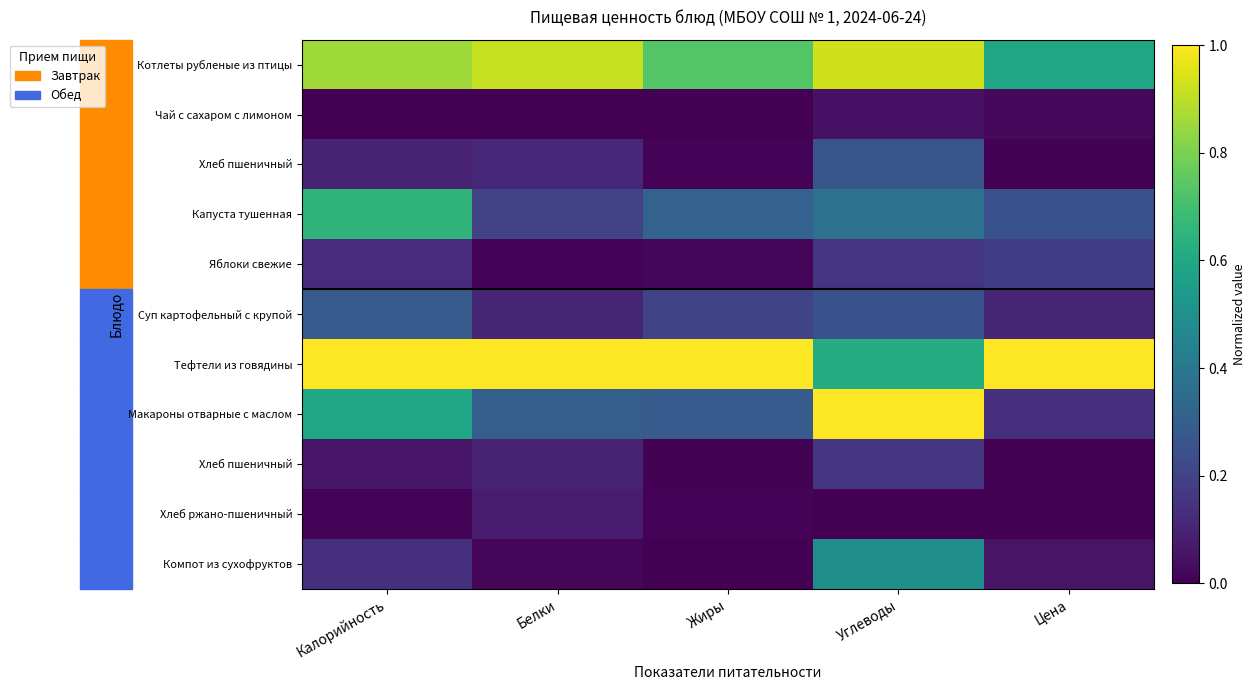

How many series are shown in this chart?

11